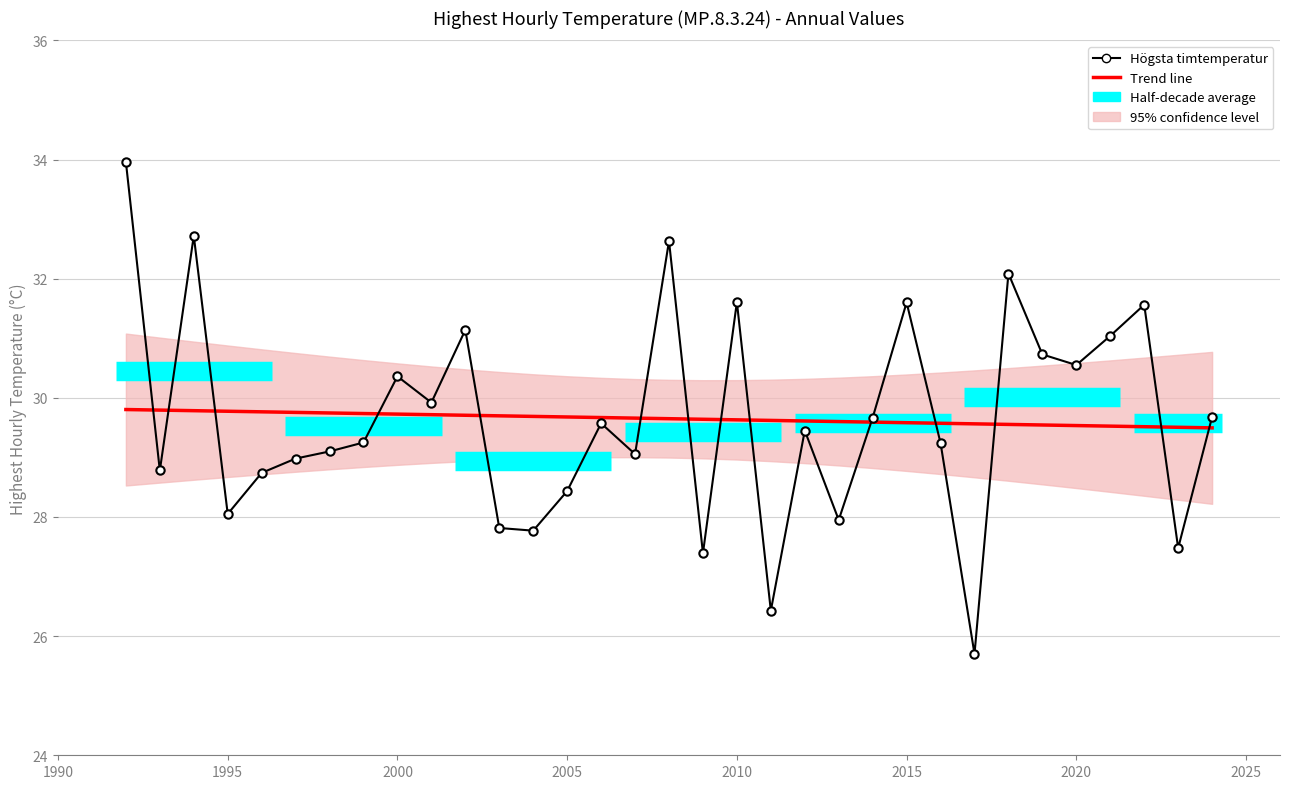

What is the value of the 27th point from the left?

32.1